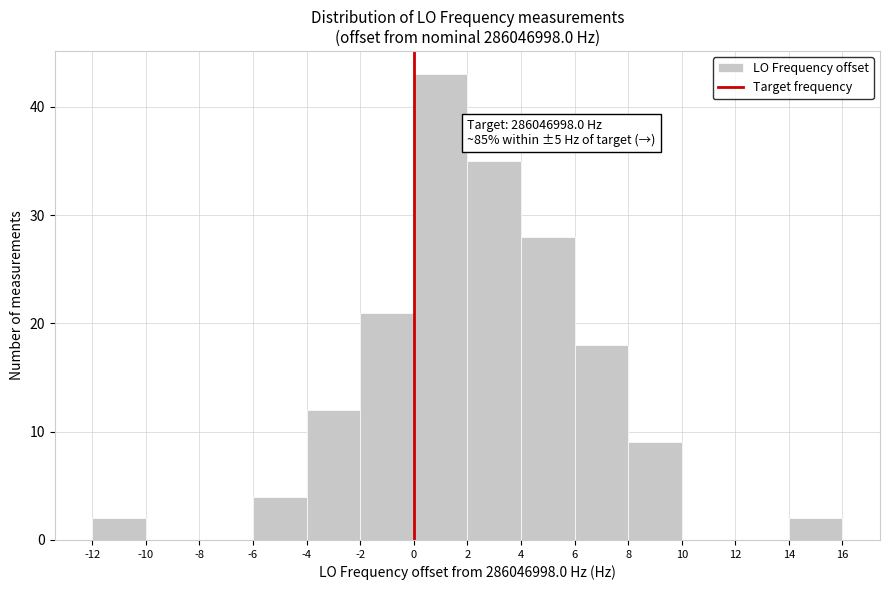

Over which range of the x-axis is the bar tallest?

0 to 2